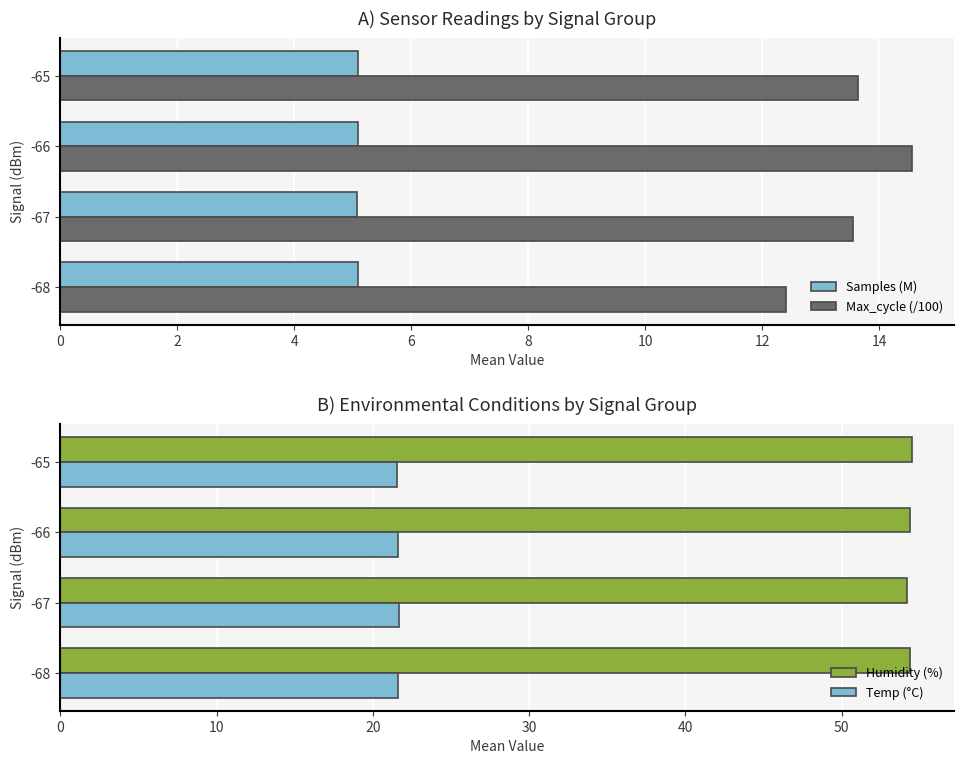

What are all the series names shown in the legend?

Samples (M), Max_cycle (/100), Humidity (%), Temp (°C)